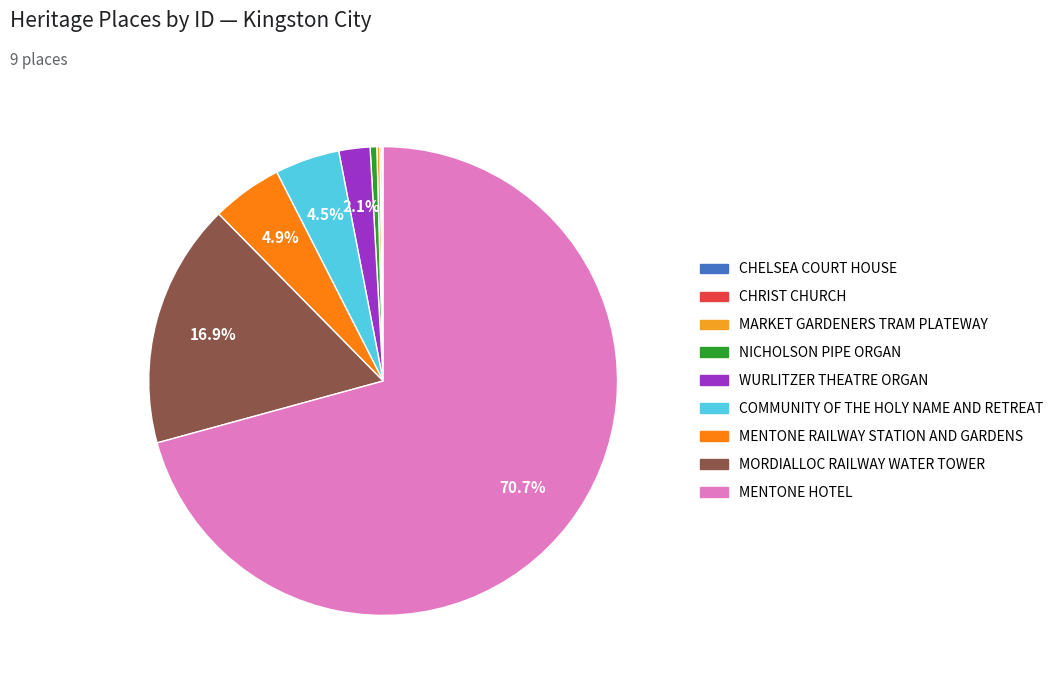

Is the sum of CHRIST CHURCH and WURLITZER THEATRE ORGAN greater than half?

No